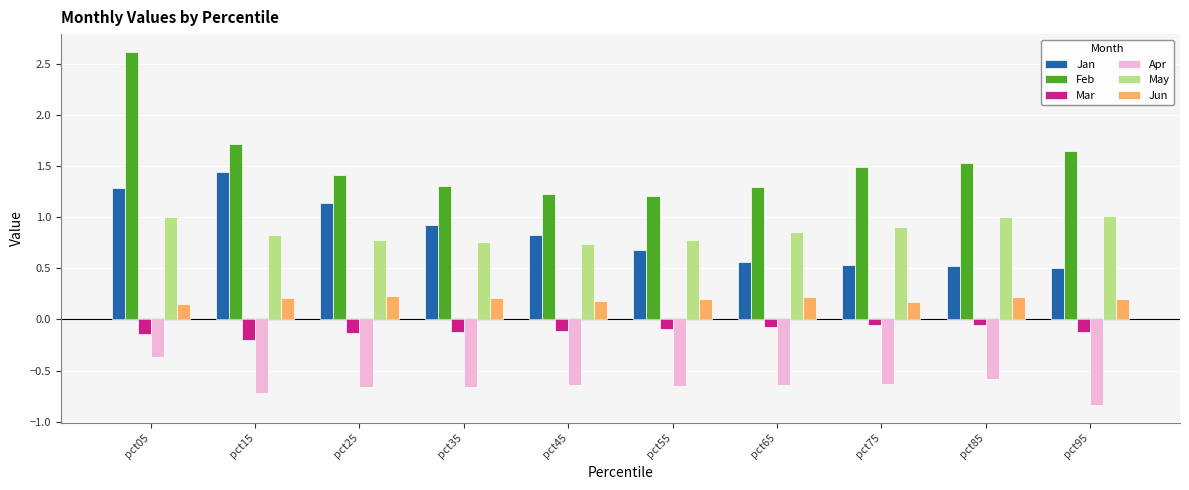

Are the bars horizontal?

No